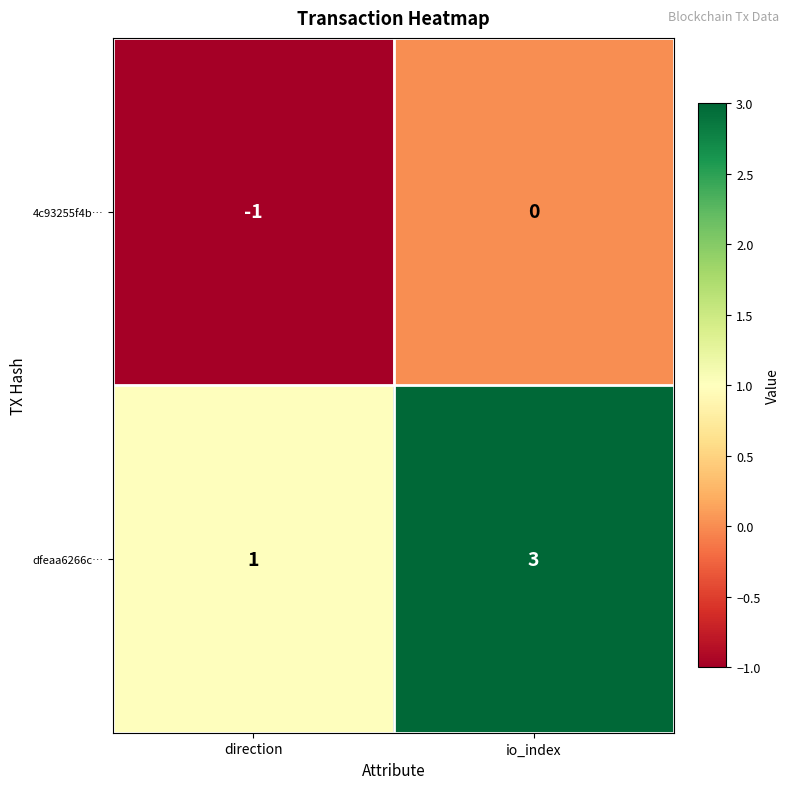

What is the sum of all dfeaa6266c… values?

4